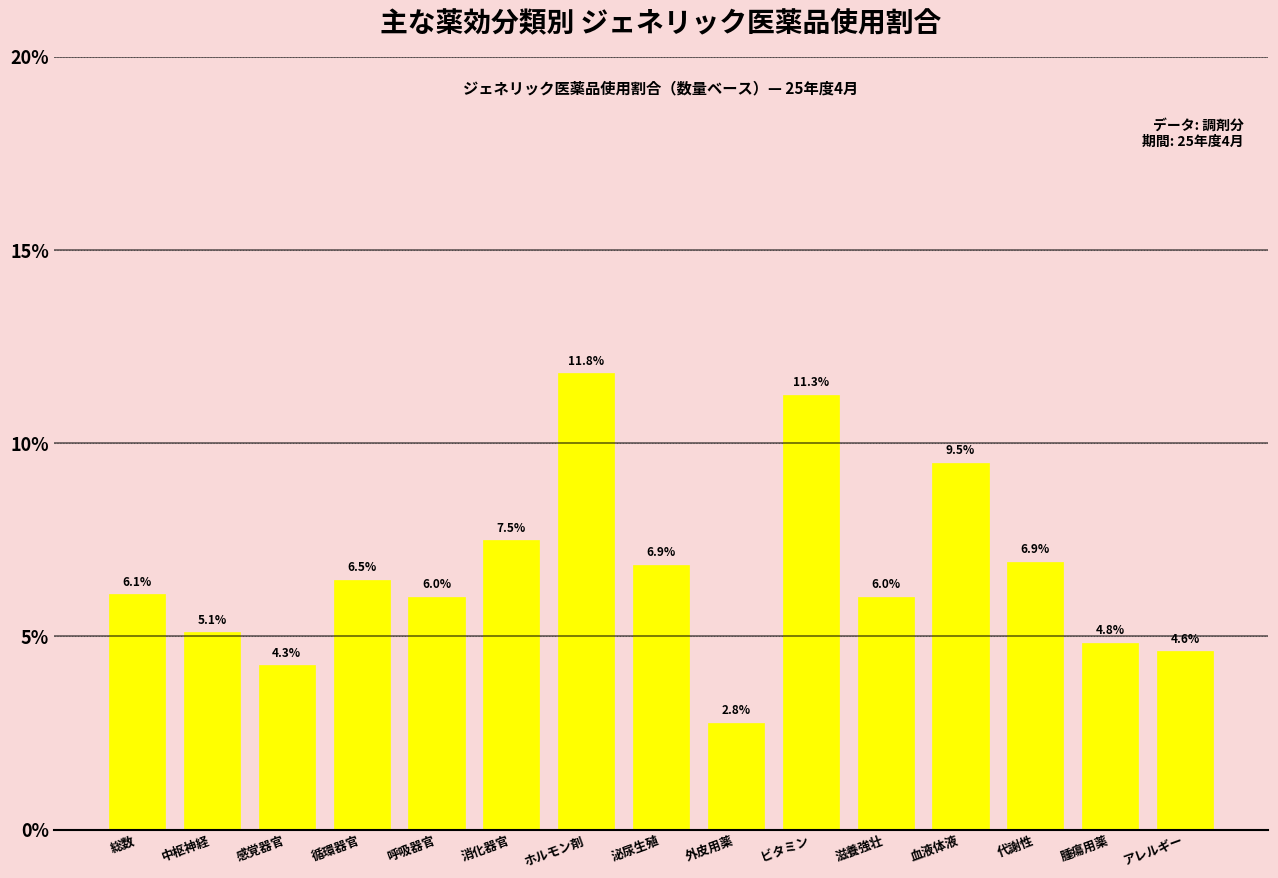

Reading left to right, list all the values displayed in this chart.

6.1	5.1	4.3	6.5	6.0	7.5	11.8	6.9	2.8	11.3	6.0	9.5	6.9	4.8	4.6